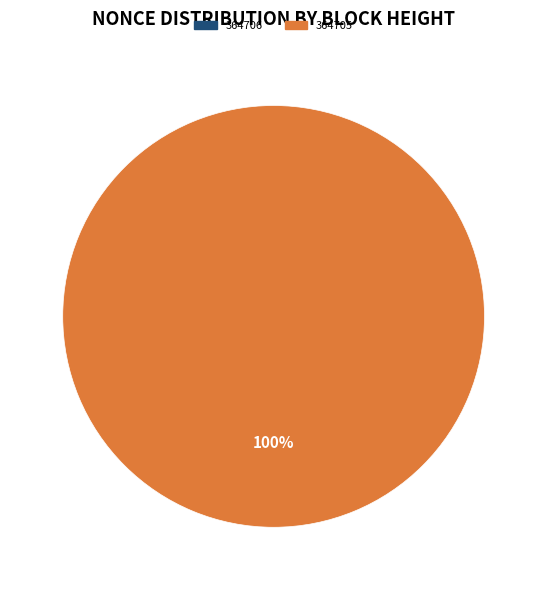

Does 364705 account for over 50% of the chart?

Yes